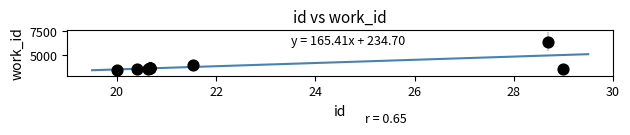

What Y value in the scatter plot is closest to 4935?

3952